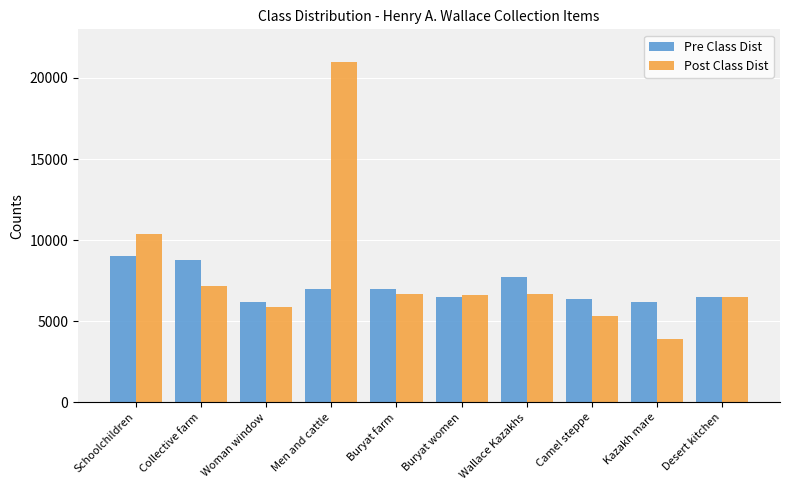

What is the label of the 4th bar from the left?

Men and cattle